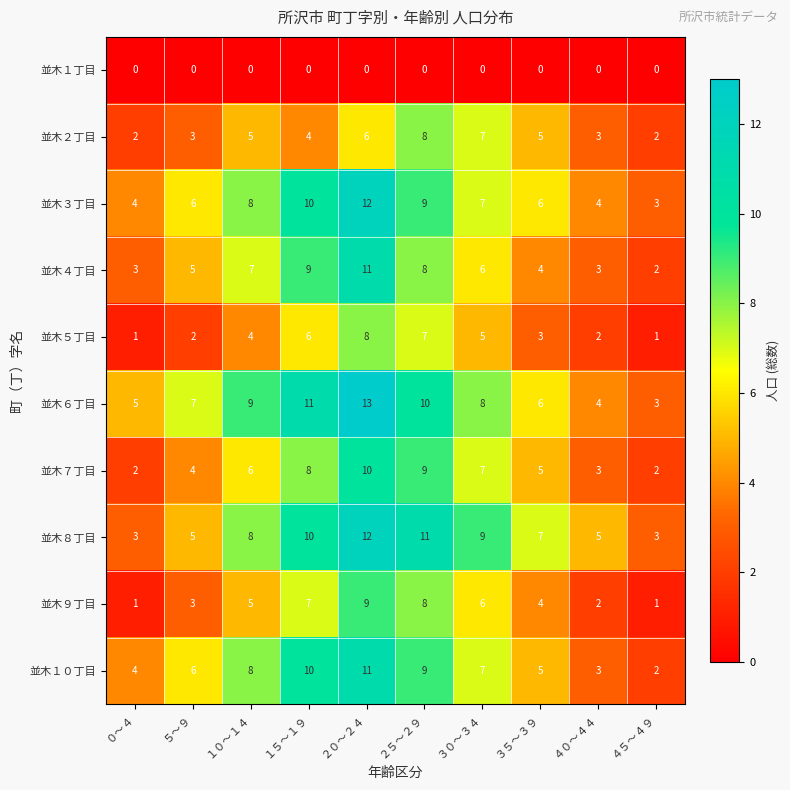

Which series has the largest total across all categories?

並木６丁目